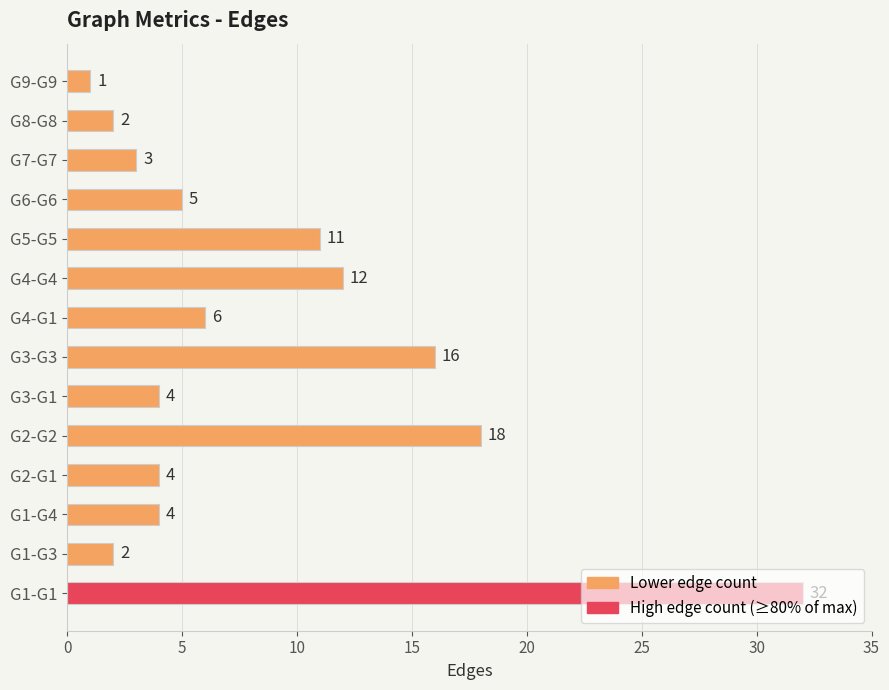

True or false: the data shows 7 at G3-G1.

False